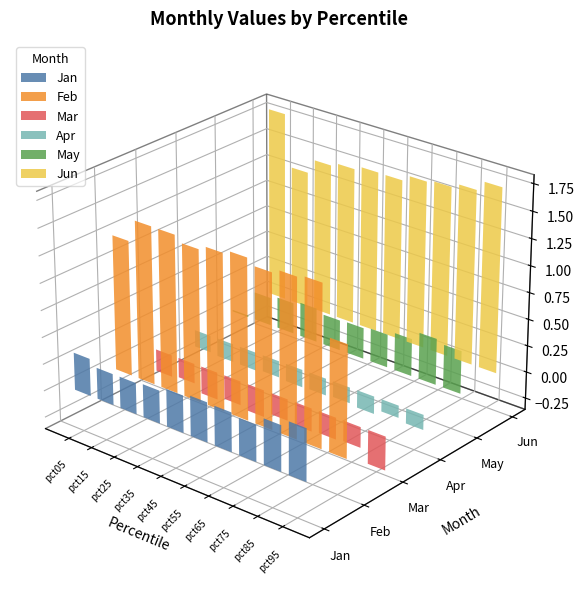

At which category is the sum across all series the highest?

pct85